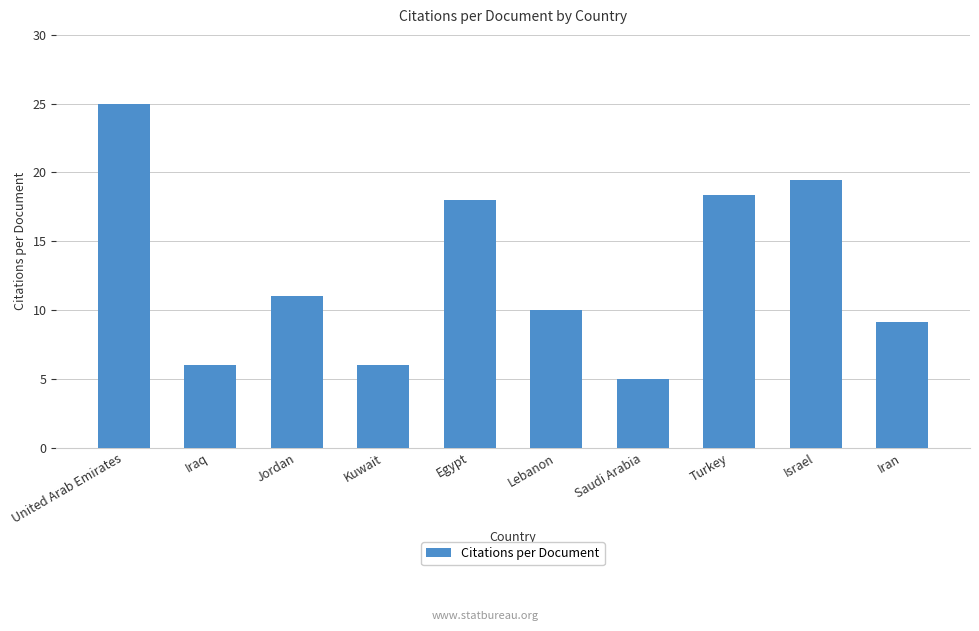

Reading right to left, transcribe all the data shown in this chart.

Iran=9.1	Israel=19.4	Turkey=18.3	Saudi Arabia=5.0	Lebanon=10.0	Egypt=18.0	Kuwait=6.0	Jordan=11.0	Iraq=6.0	United Arab Emirates=25.0